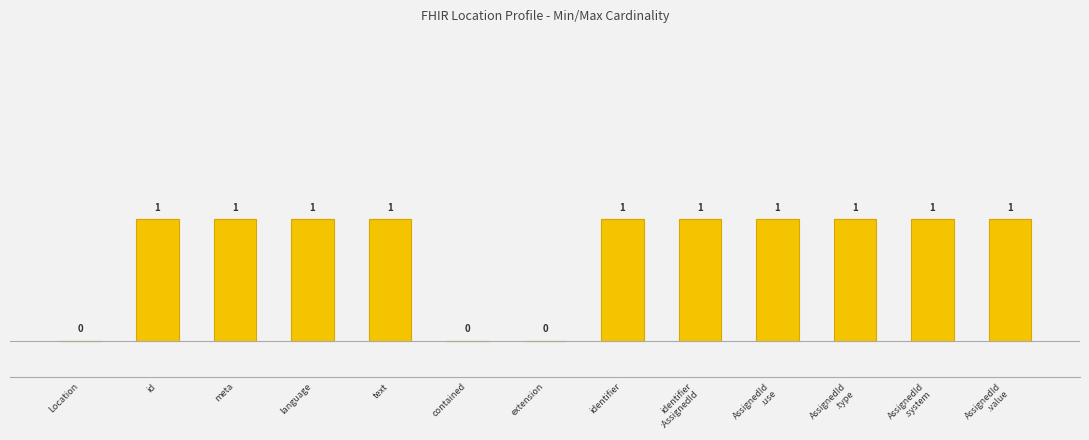

How many bars are there in total?

26